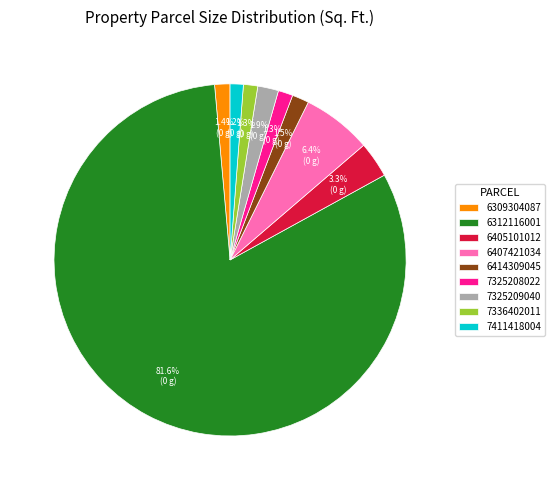

What portion of the pie excludes 6405101012?

96.7%